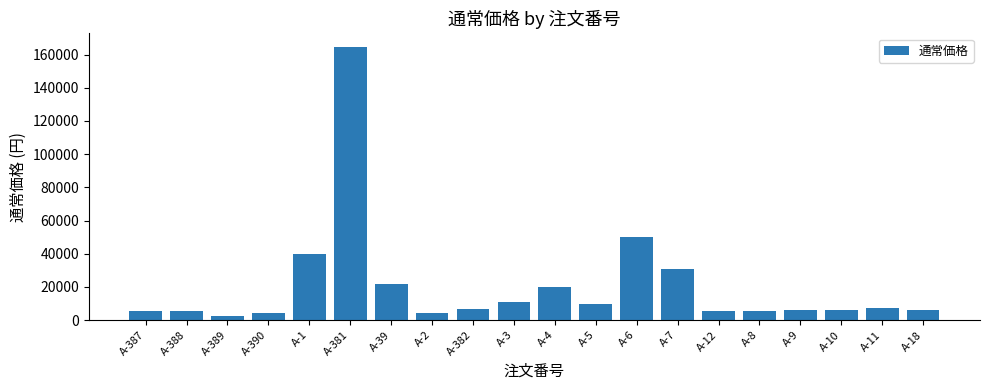

How many data points does each series have?

20